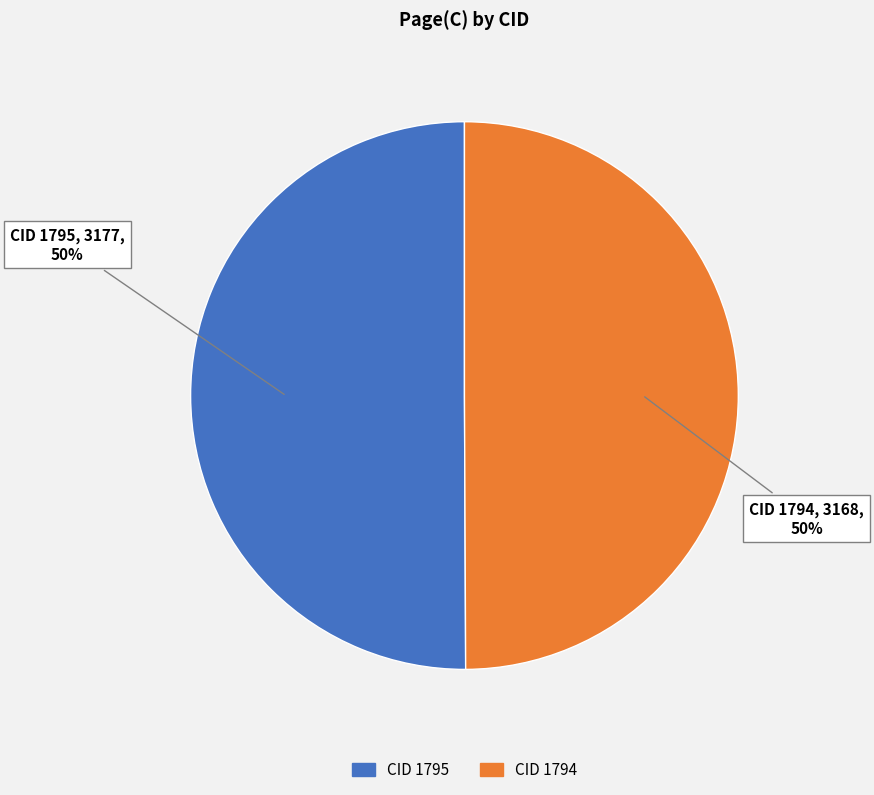

True or false: CID 1794 accounts for 43% of the total.

False